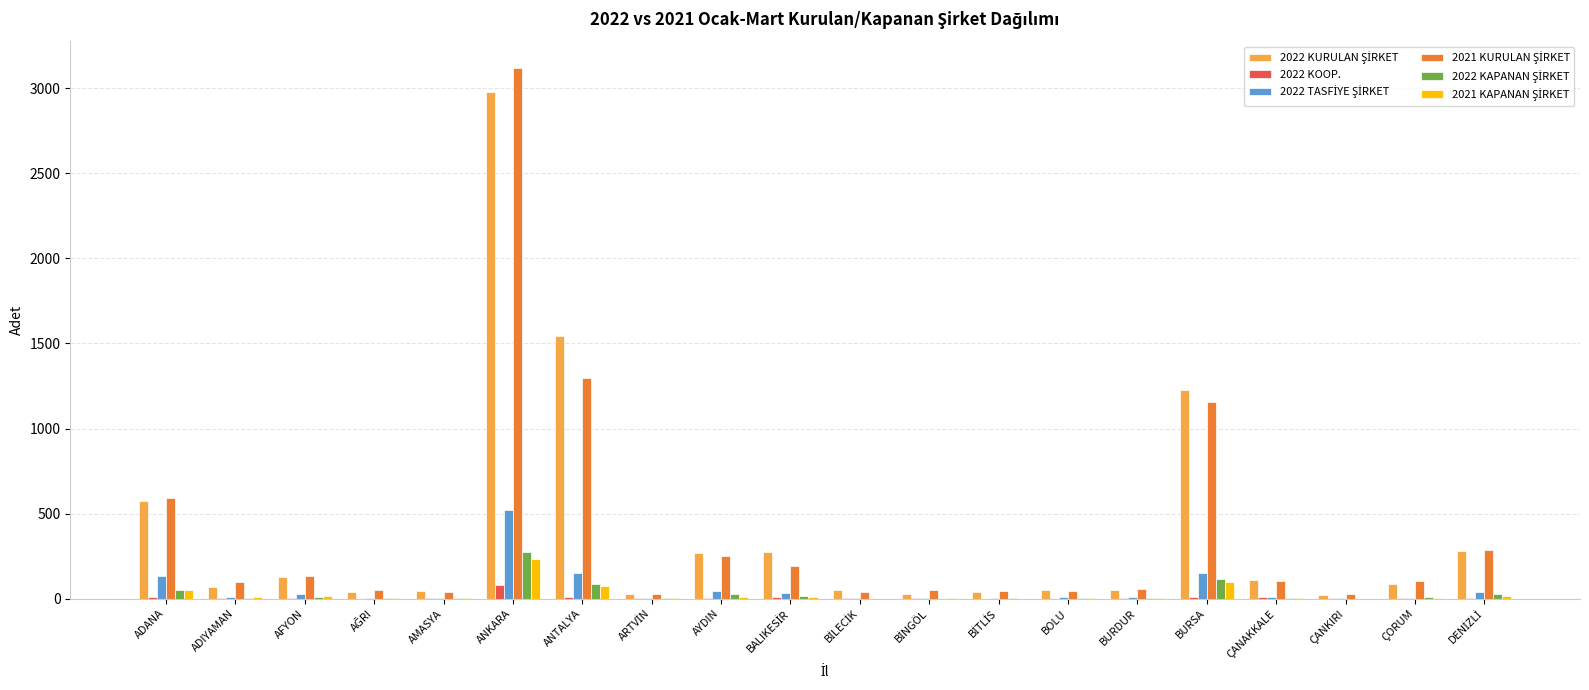

What is the greatest value displayed?

3118